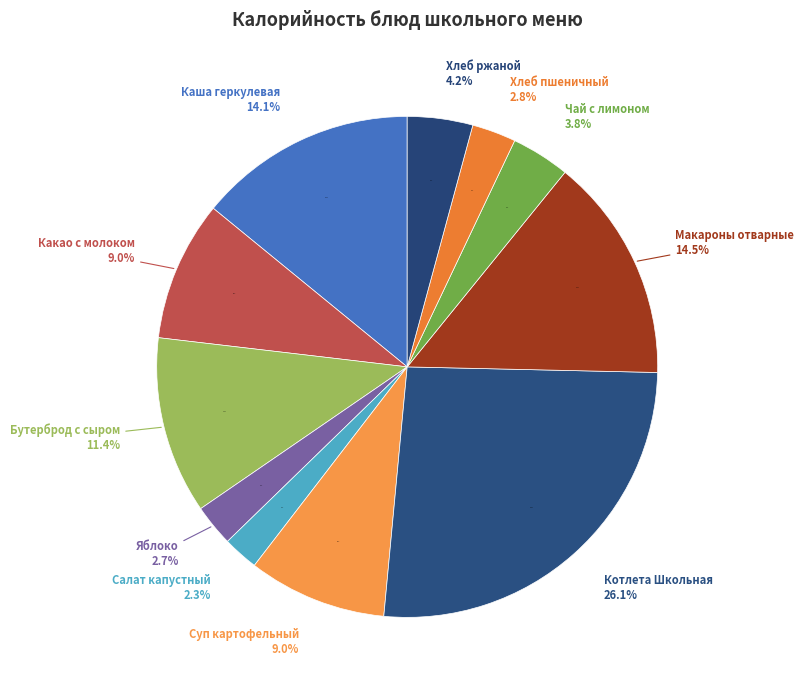

True or false: Бутерброд с сыром accounts for 18% of the total.

False